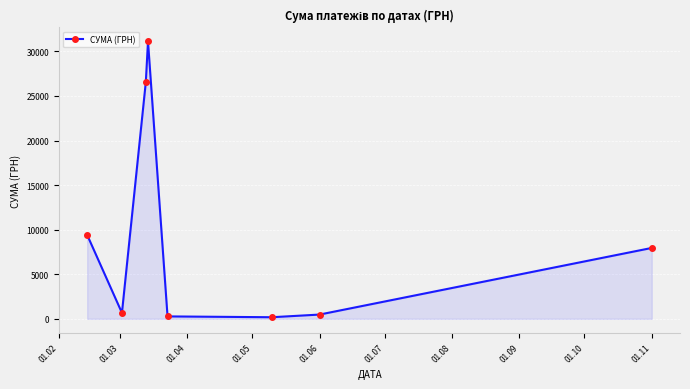

What is the greatest value displayed?

31120.9